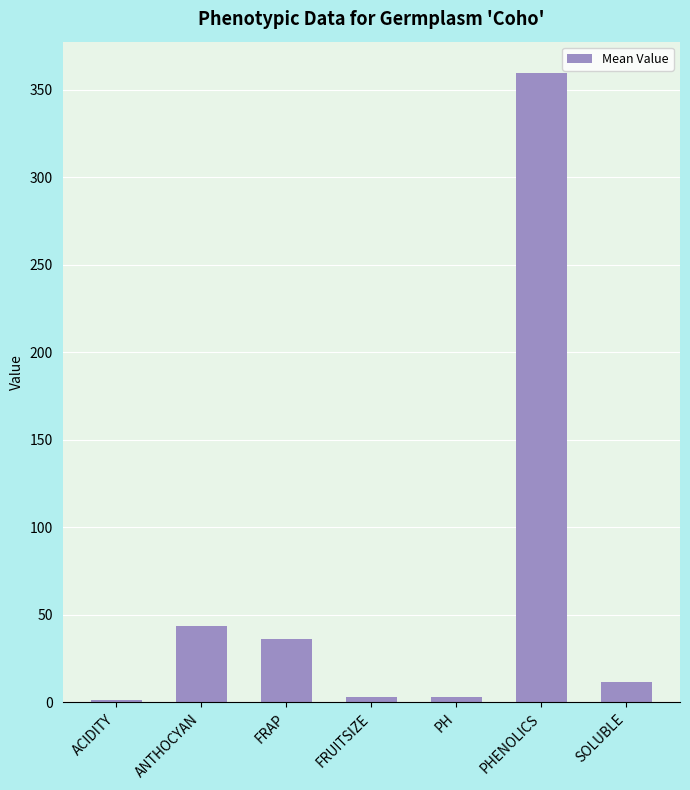

What is the difference between the second highest and second lowest values?

40.7